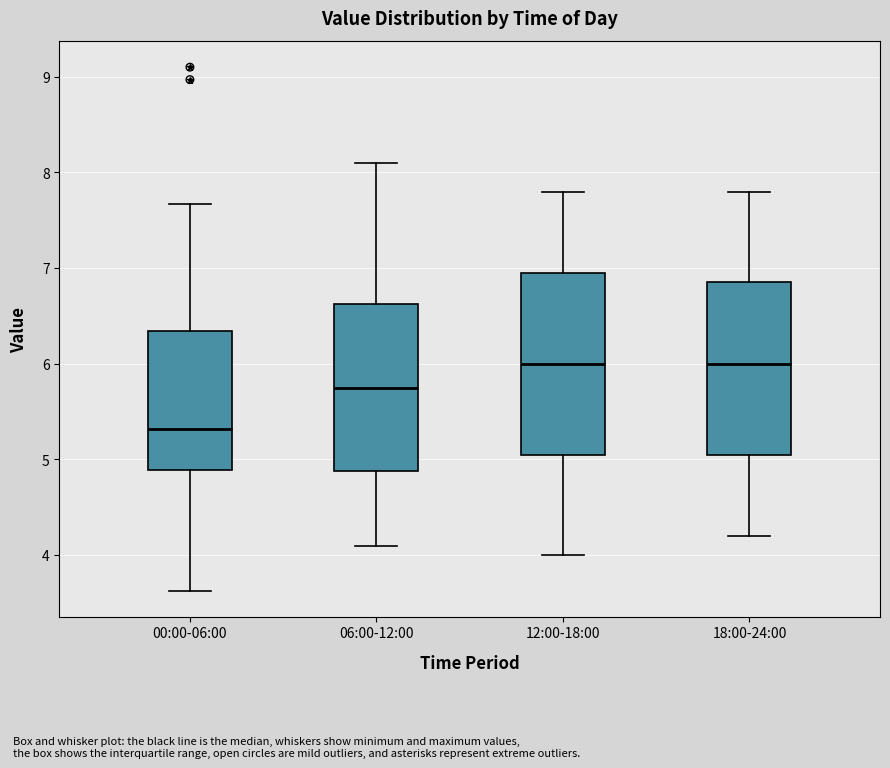

Comparing the boxes themselves (not the whiskers), which one is the tallest?

12:00-18:00